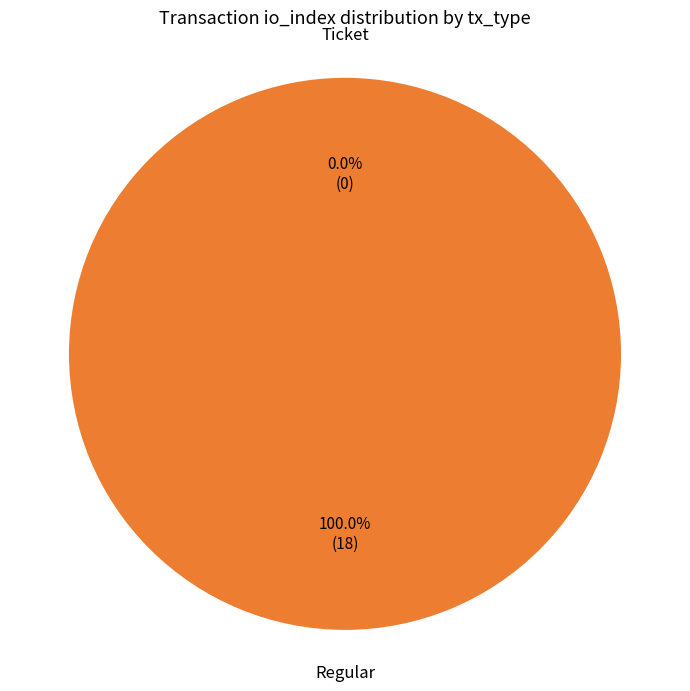

The Regular slice represents 87% of the pie. True or false?

False